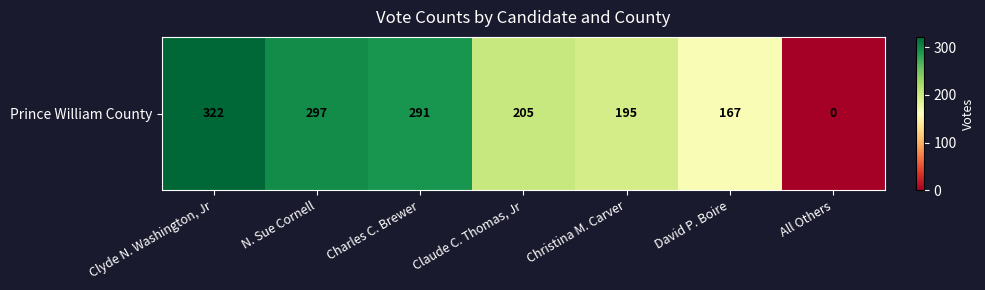

How many values exceed 205?

3